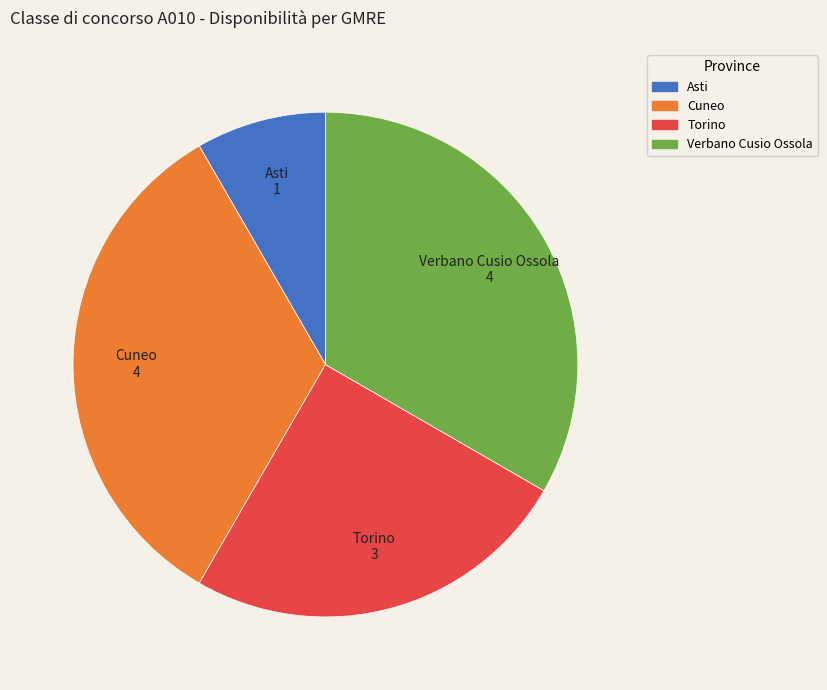

Which slice is the smallest?

Asti